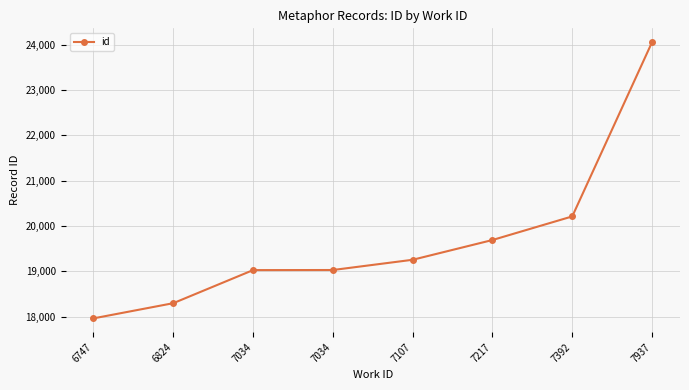

What is the difference between the maximum and minimum values?

6095